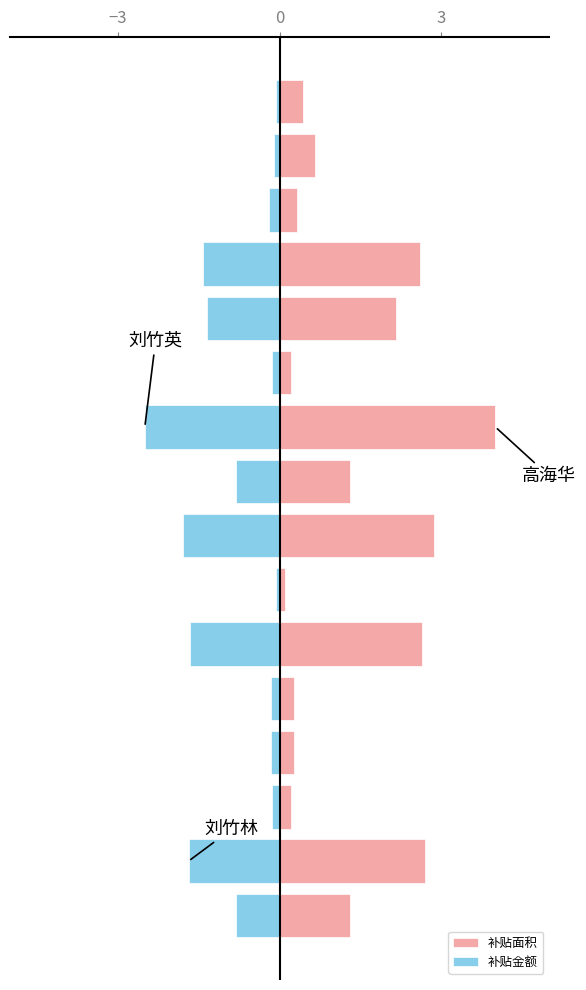

Between 3 and 8, which is larger?

8